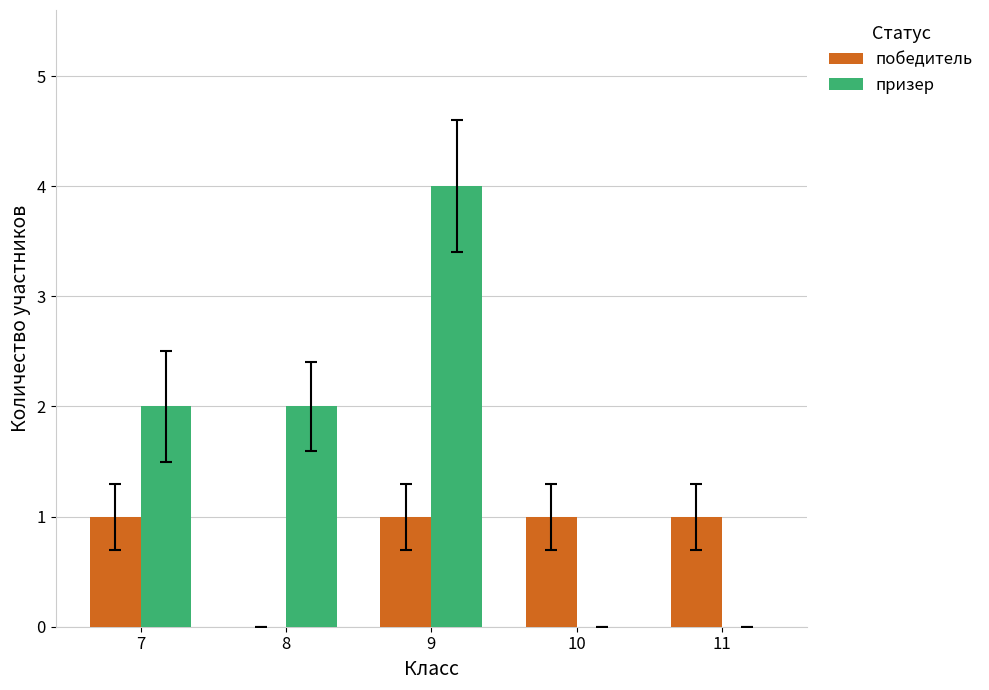

Which series changed the most between 9 and 10?

призер